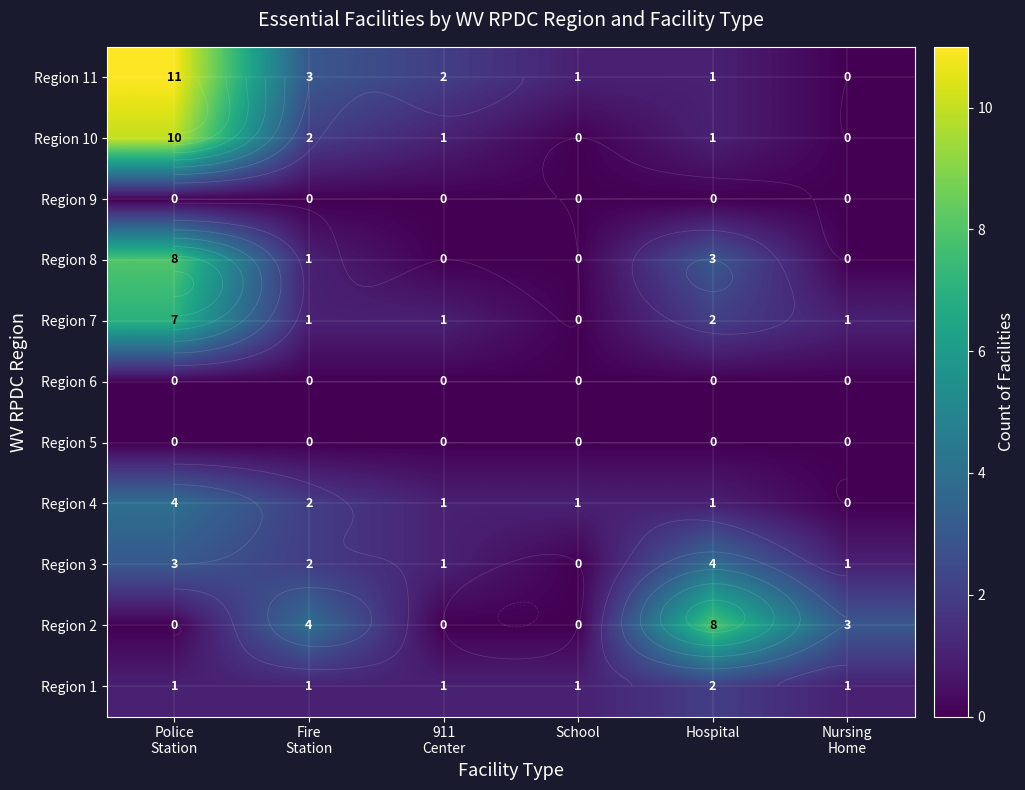

What is the sum of the Region 4 values at Police Station and School?

5